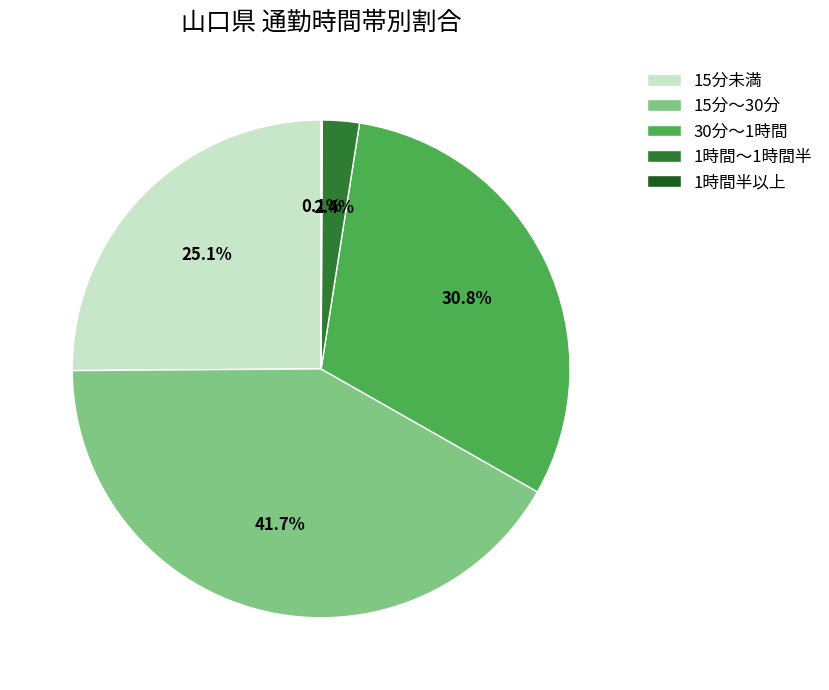

What is the ratio of the value at 30分～1時間 to the value at 1時間～1時間半?

12.8